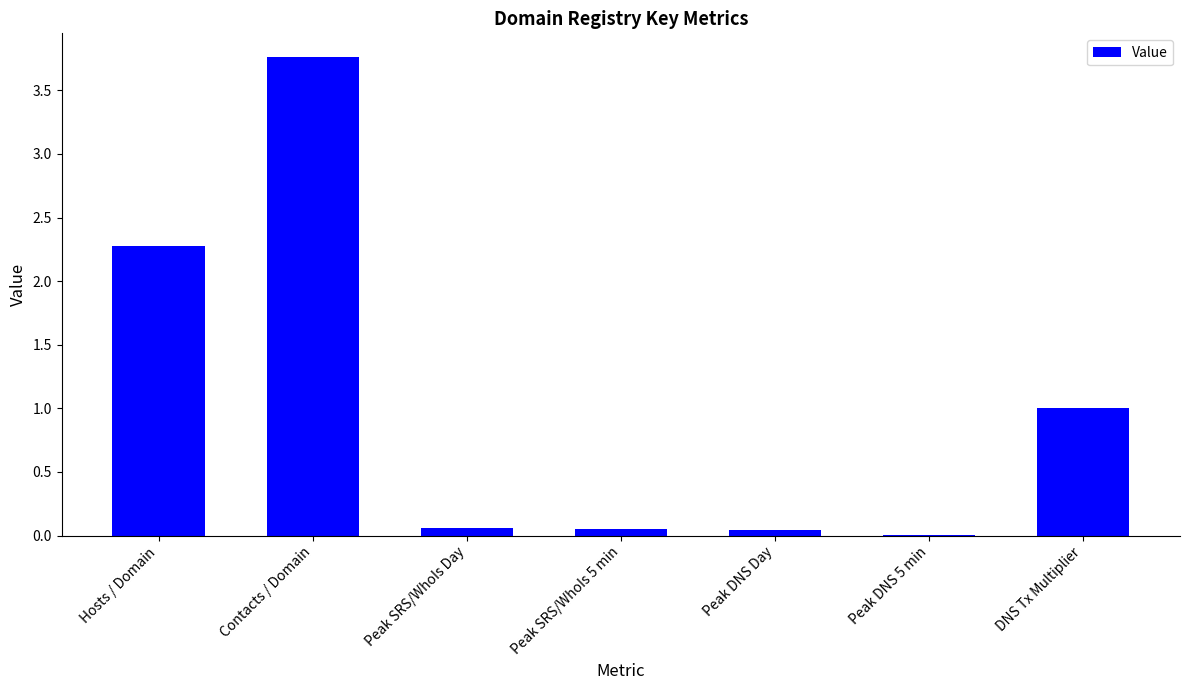

Is it true that the value at Hosts / Domain is 3.7?

False